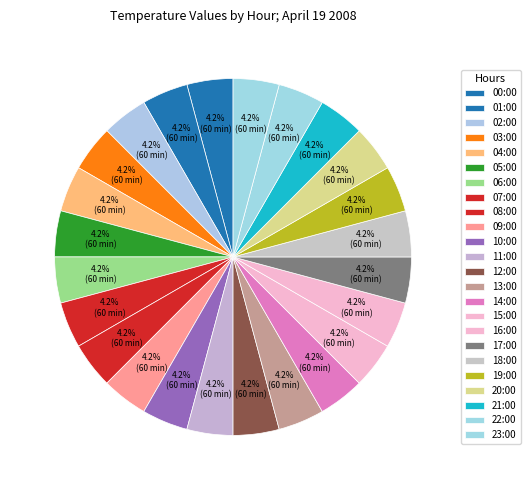

To the nearest percent, what is the average slice percentage?

4%